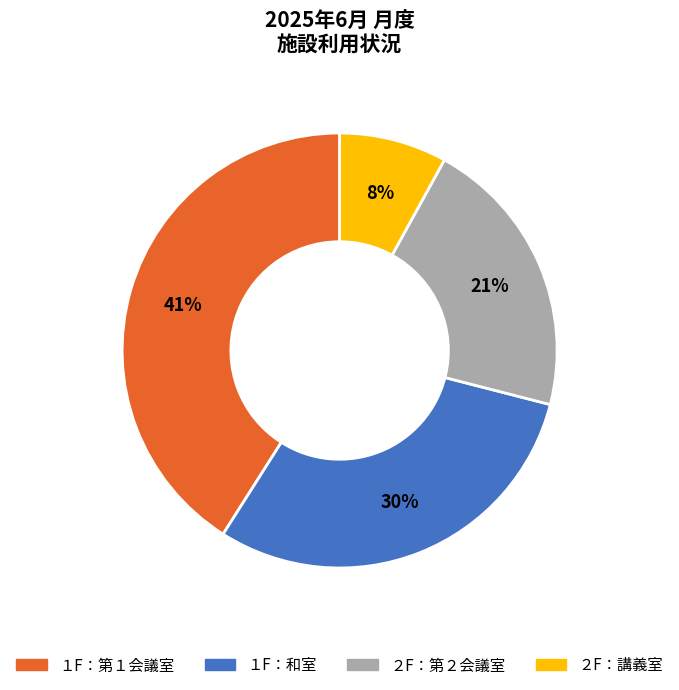

To the nearest percent, what percentage of the pie is ２F：第２会議室?

21%